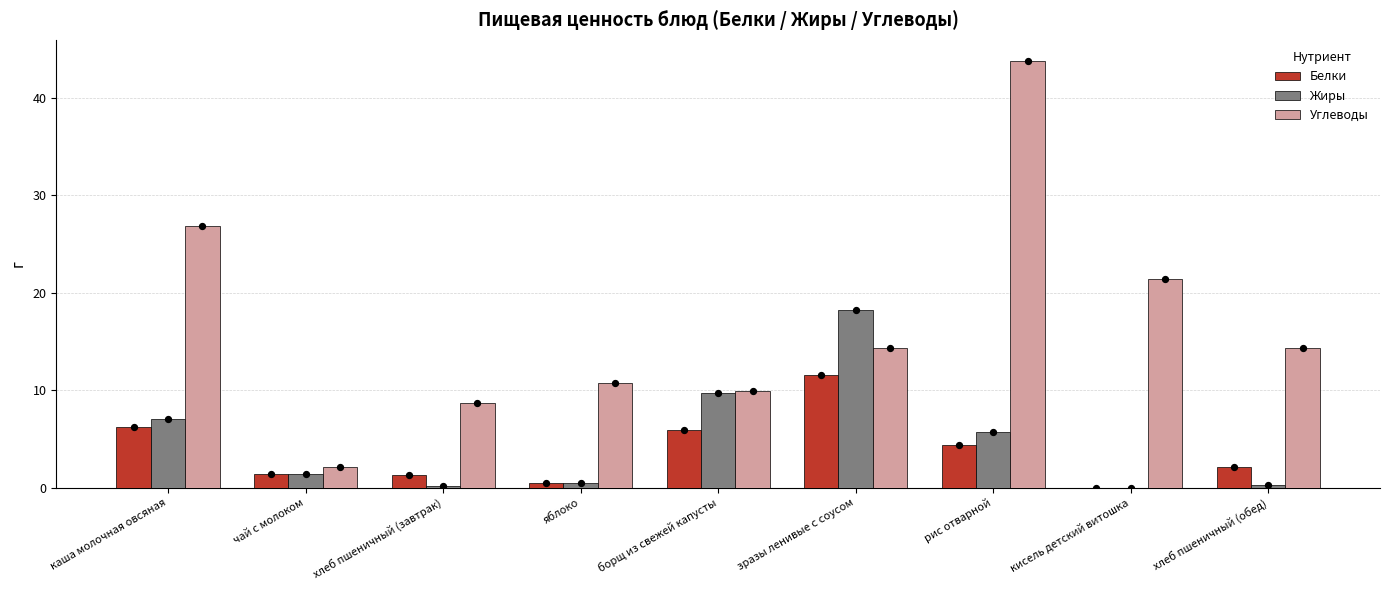

Which series has the largest Y range (max minus min)?

Углеводы